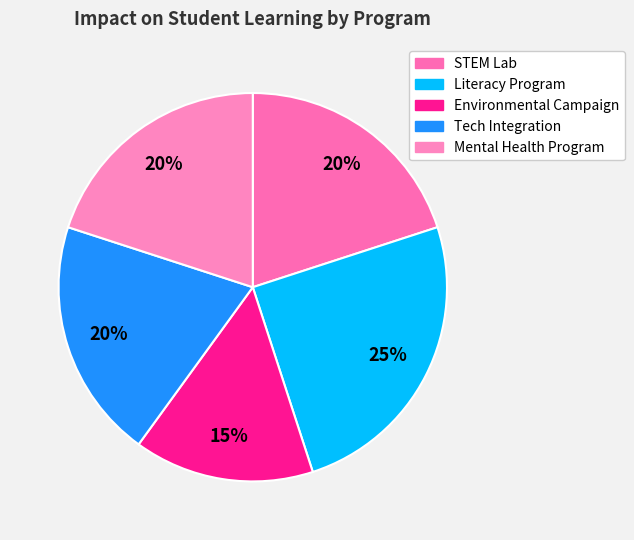

What percentage is NOT represented by Literacy Program?

75.0%